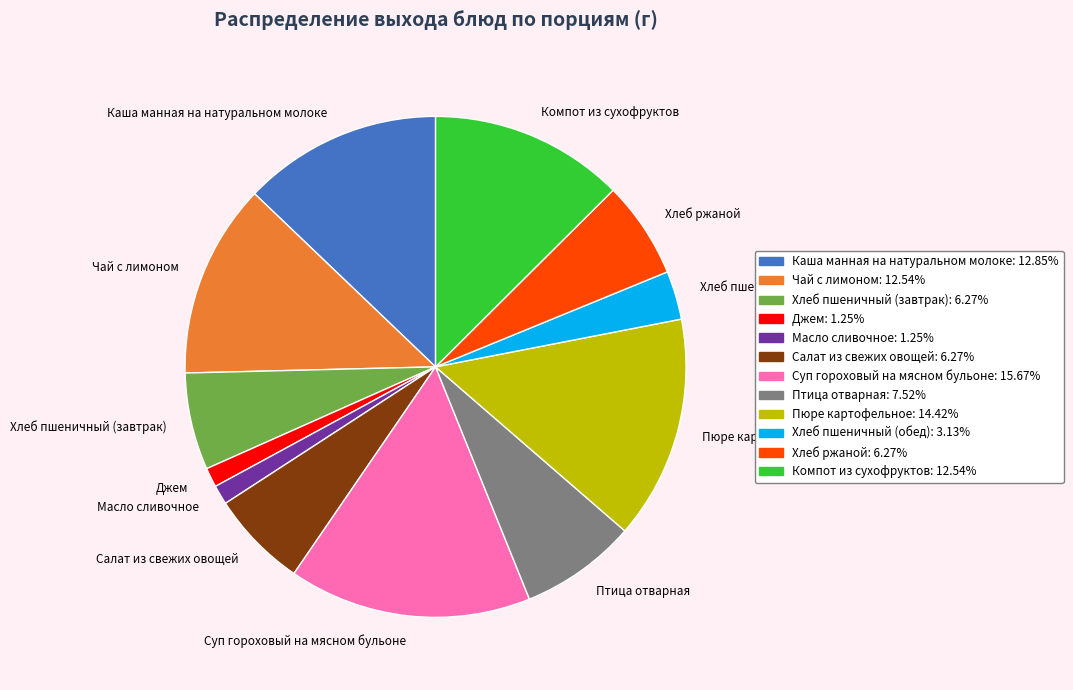

Which has a higher value, Птица отварная or Масло сливочное?

Птица отварная